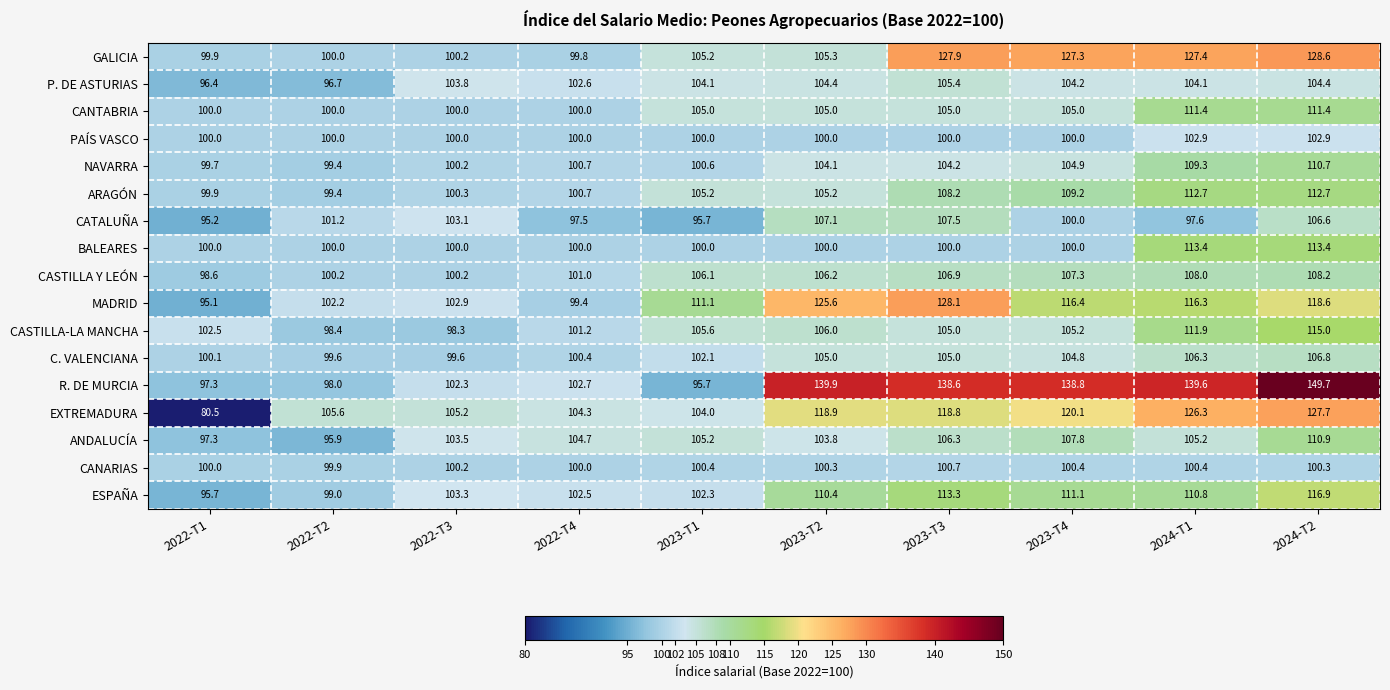

The CASTILLA-LA MANCHA series shows 98.4 at 2022-T2. True or false?

True